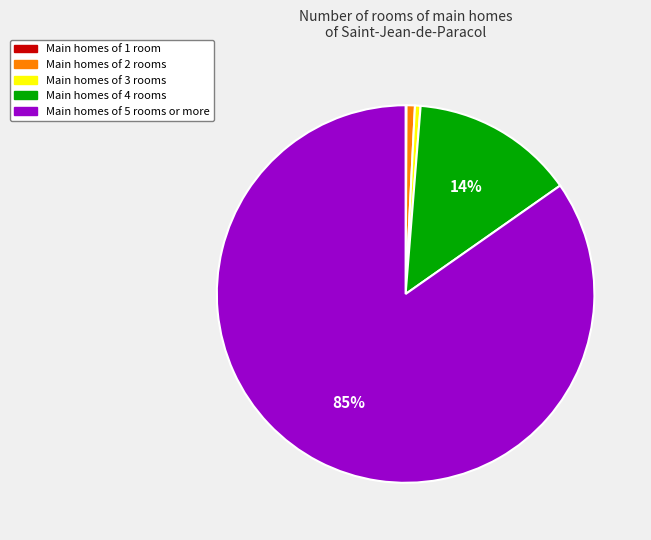

What percentage is the Main homes of 2 rooms slice, to the nearest percent?

1%